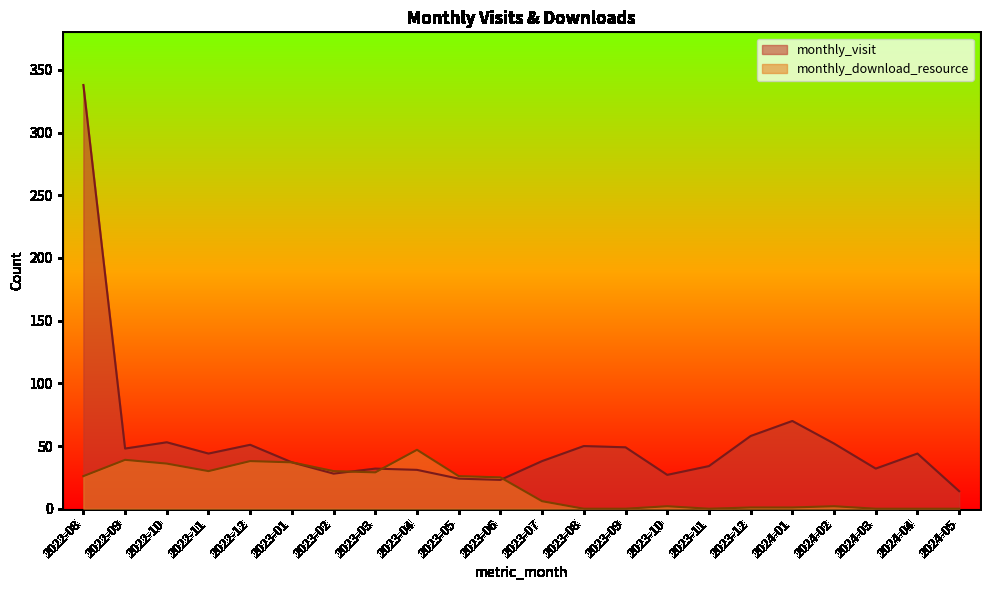

What is the difference between the second highest and second lowest values in the monthly_download_resource series?

39